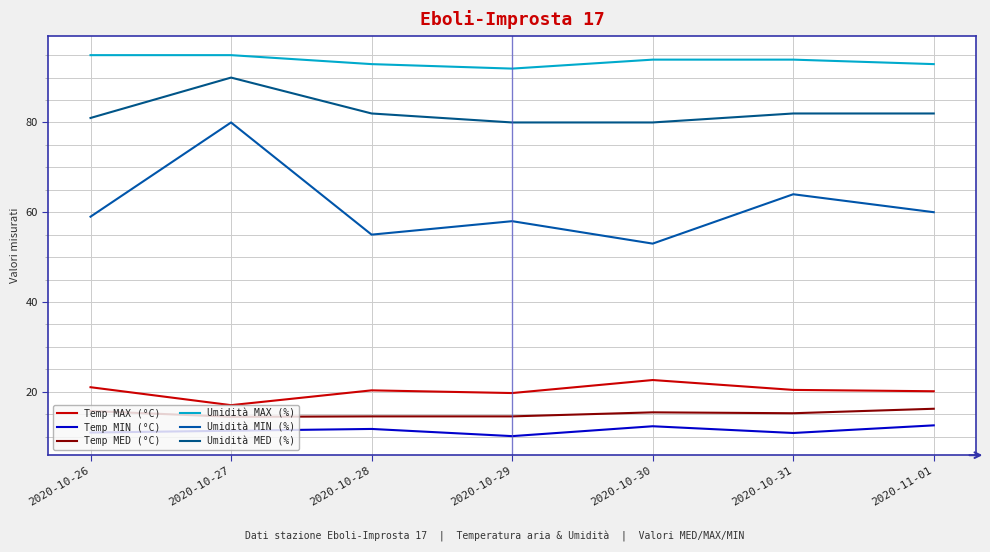

How many lines are shown in the chart?

6